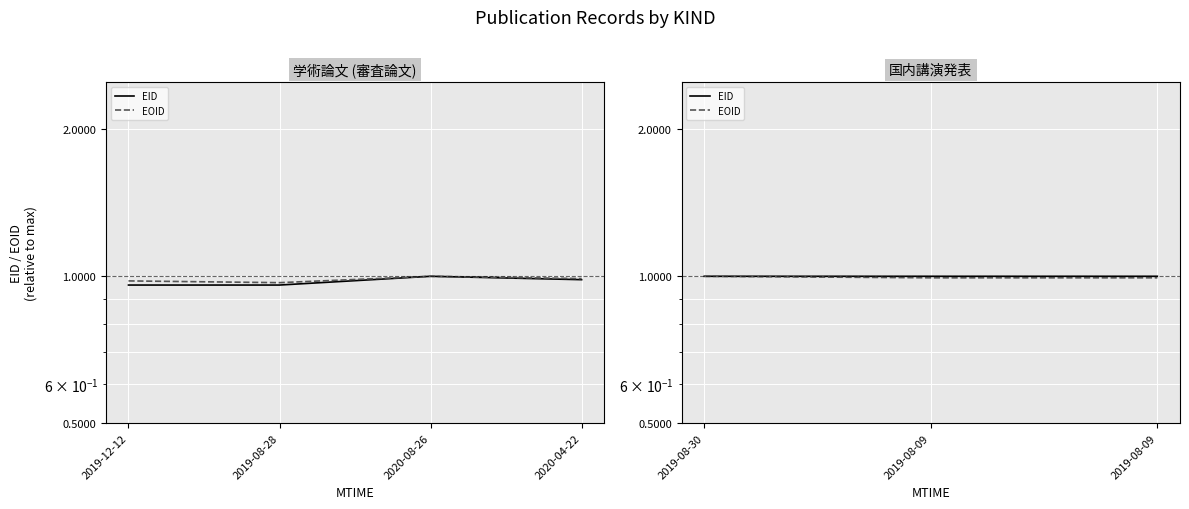

The value of EOID at 2019-08-30 is 0.7. True or false?

False